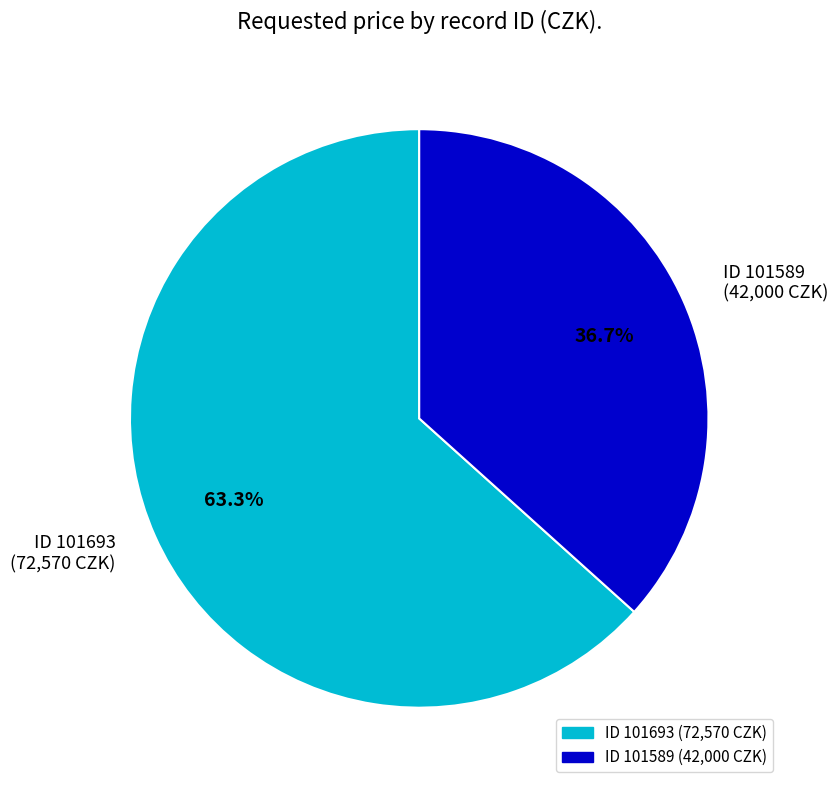

To the nearest percent, what is the average slice percentage?

50%